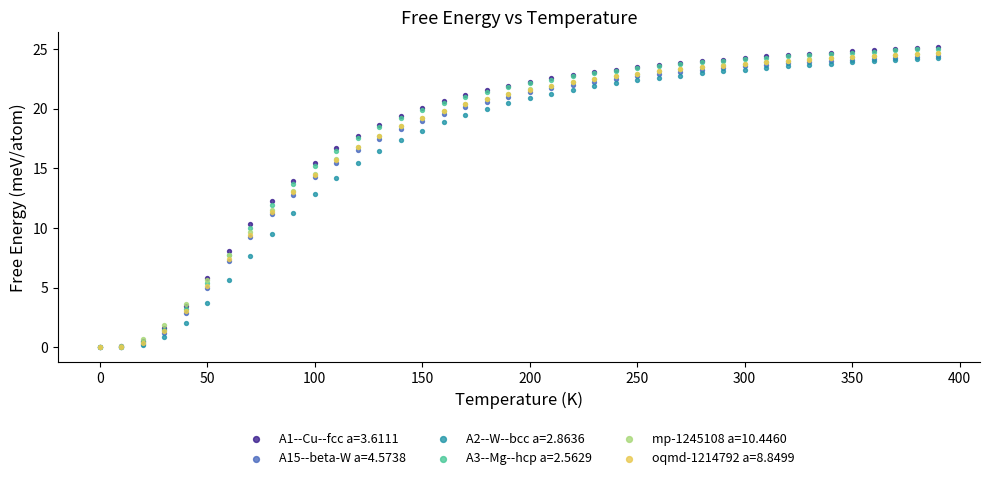

What are all the series names shown in the legend?

A1--Cu--fcc a=3.6111, A15--beta-W a=4.5738, A2--W--bcc a=2.8636, A3--Mg--hcp a=2.5629, mp-1245108 a=10.4460, oqmd-1214792 a=8.8499